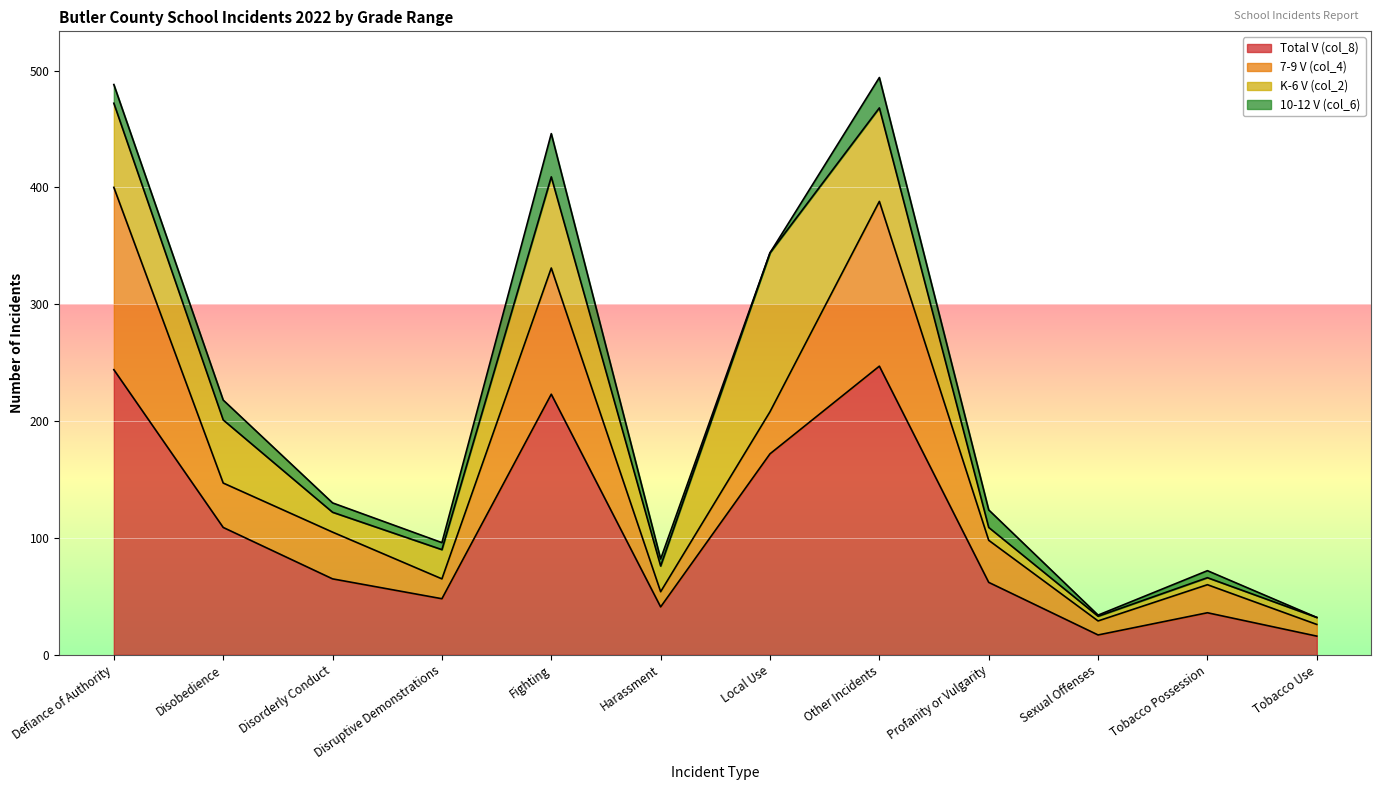

Between Disruptive Demonstrations and Sexual Offenses, which series saw the biggest shift?

Total V (col_8)